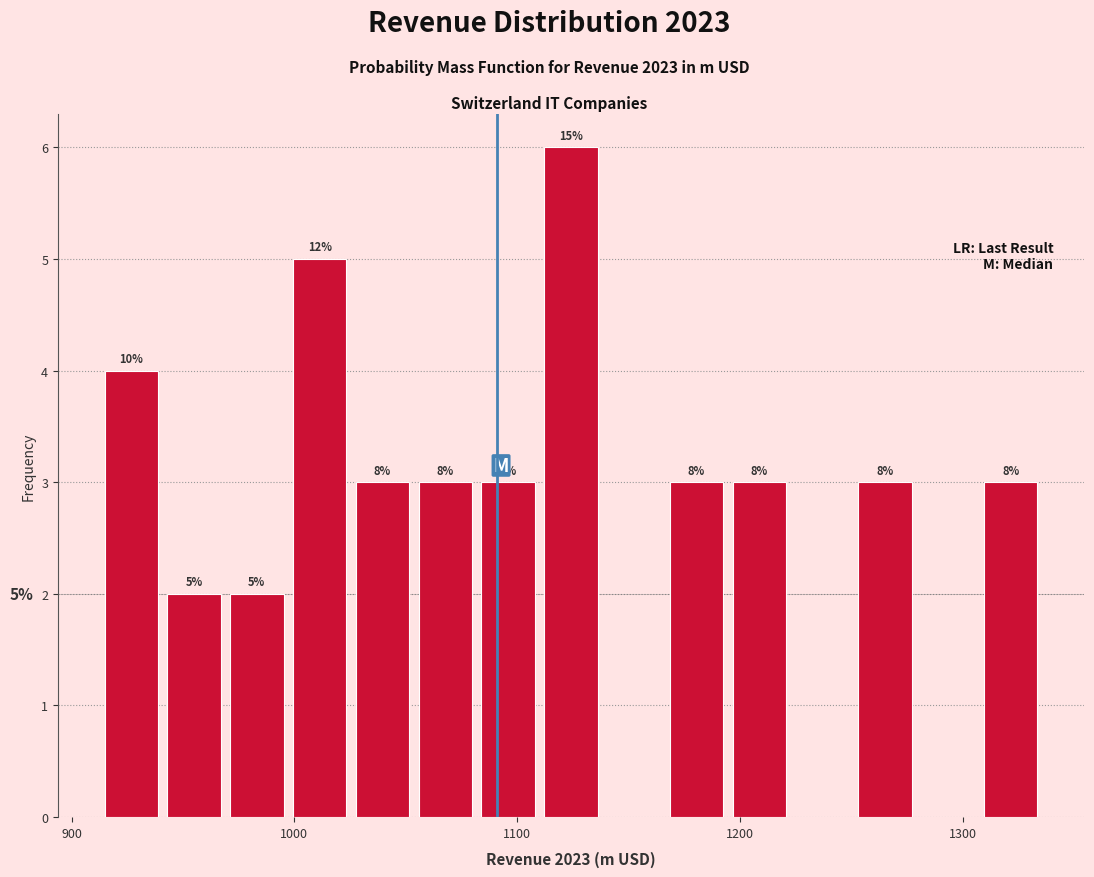

Read against the x-axis, roughly where is the centre of the tallest bar?

1120